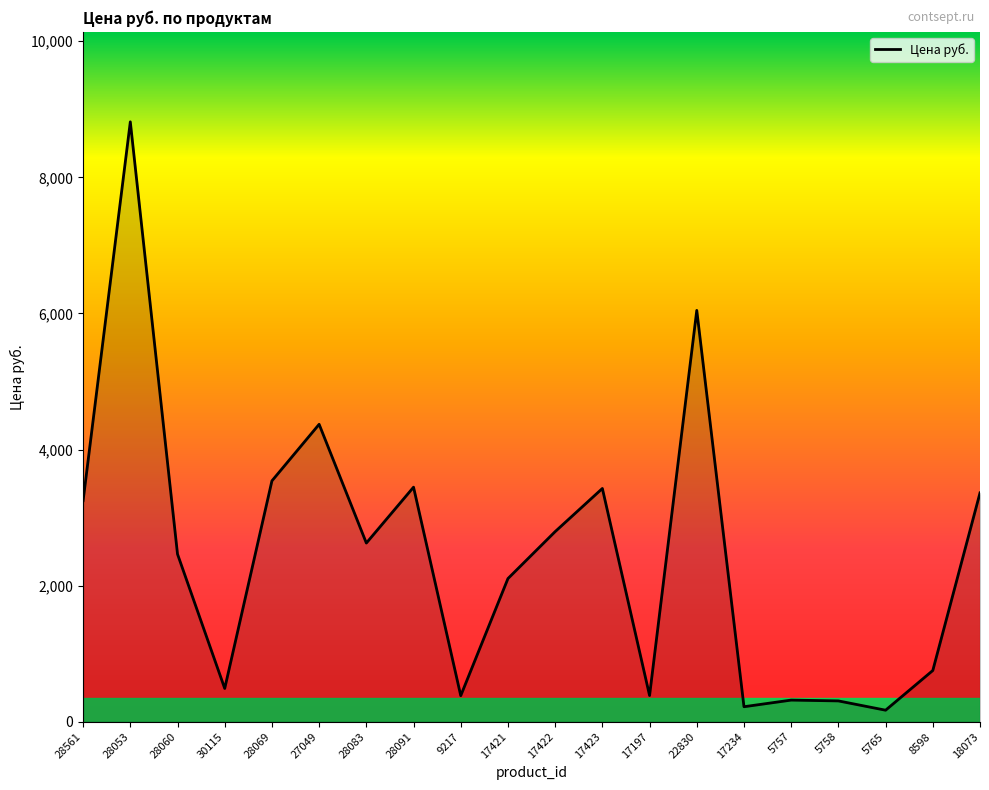

What is the difference between the values at 17197 and 28083?

2241.0